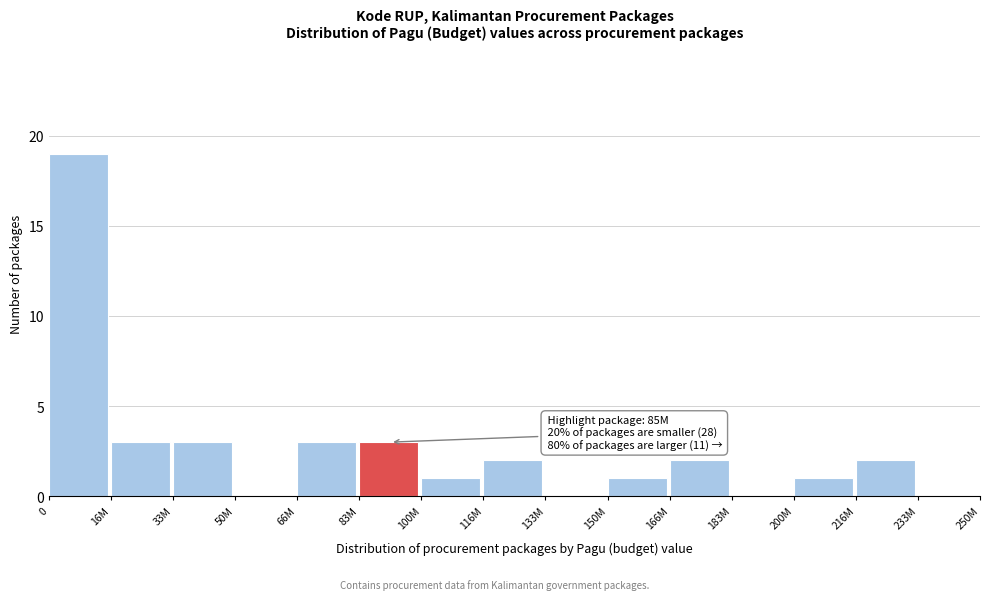

Reading left to right, extract all data points from this chart.

0=19	16M=3	33M=3	50M=0	66M=3	83M=3	100M=1	116M=2	133M=0	150M=1	166M=2	183M=0	200M=1	216M=2	233M=0